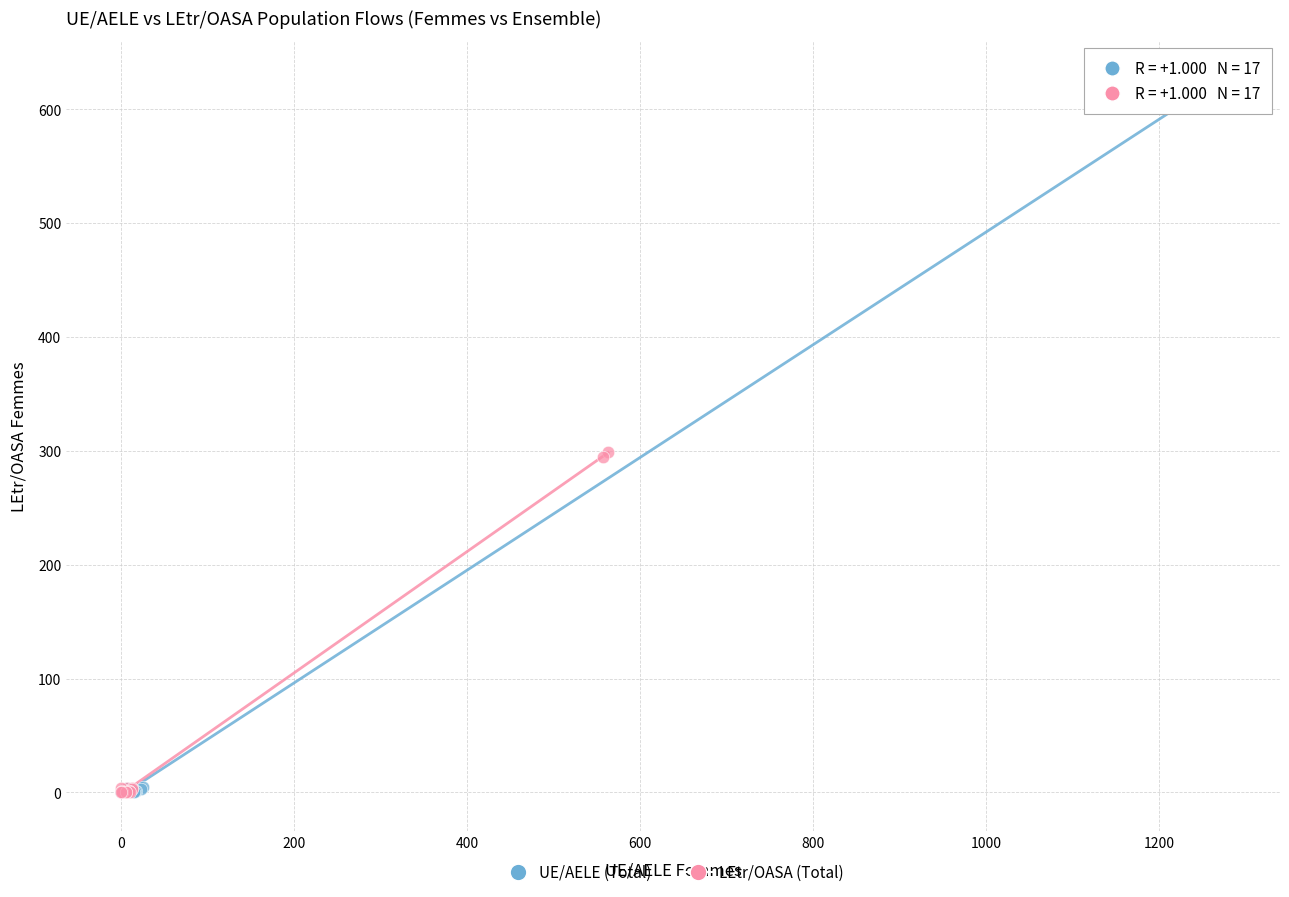

Which series has the largest Y range (max minus min)?

UE/AELE (Total)